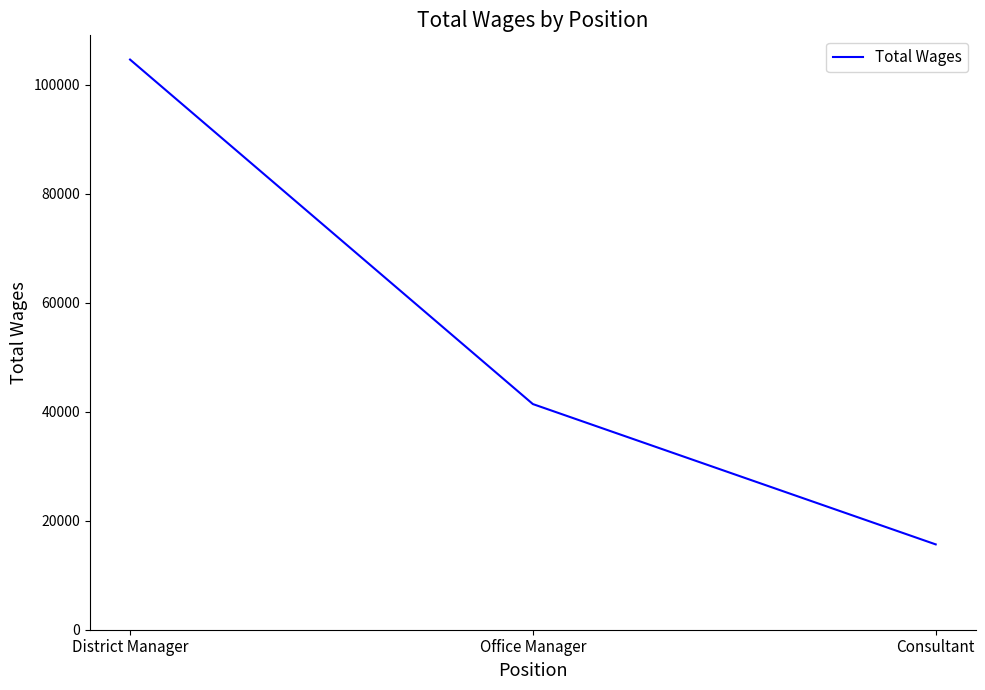

True or false: the data shows 104574 at District Manager.

True